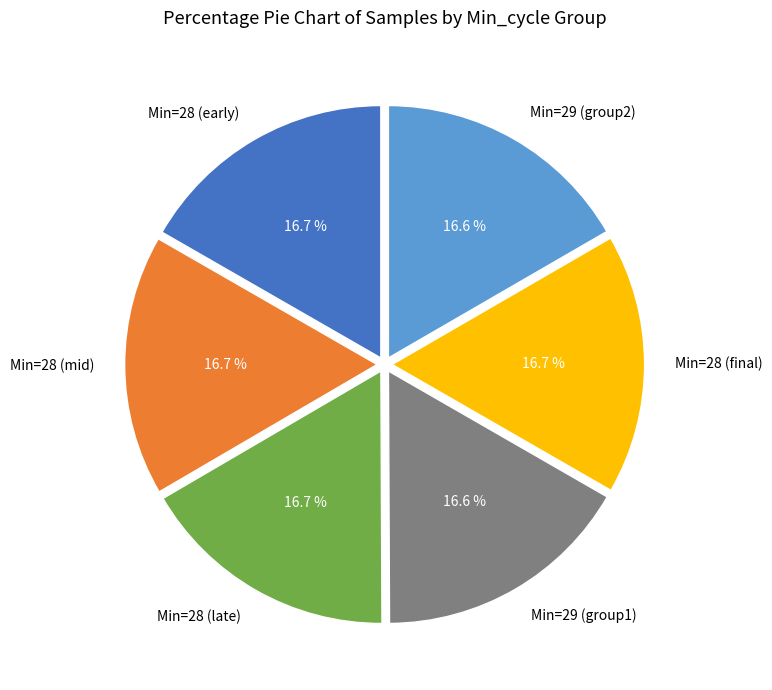

What is the total percentage of Min=28 (early) and Min=28 (final)?

33.4%